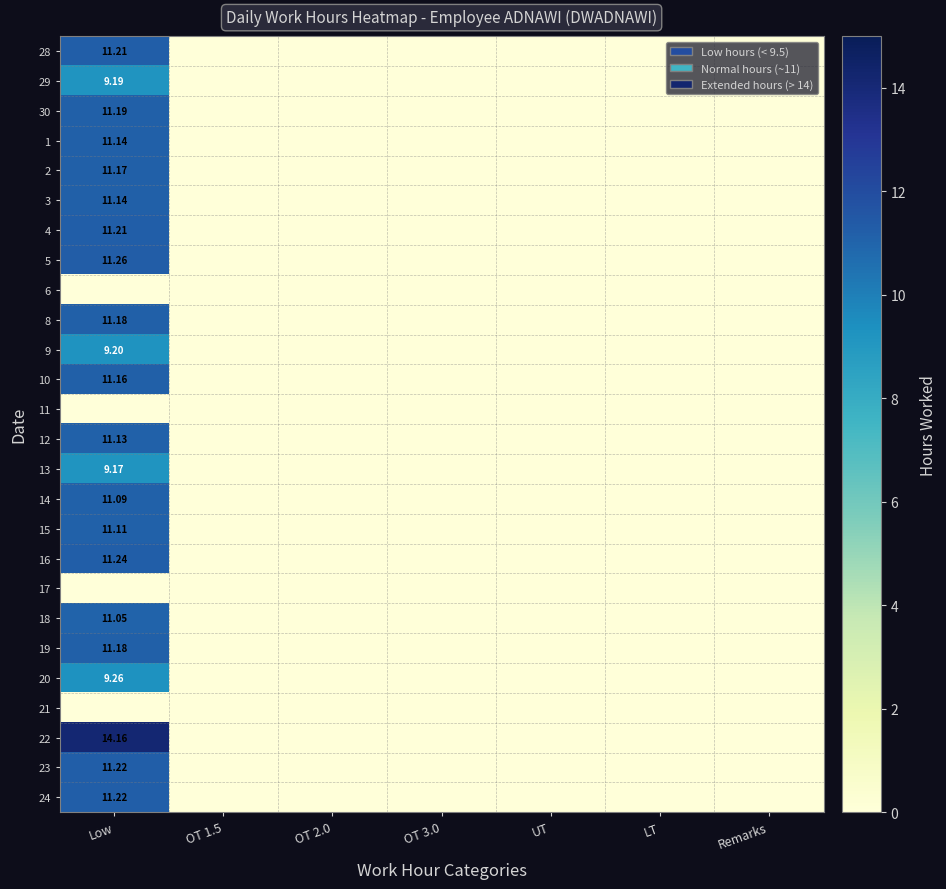

At which category is the sum across all series the highest?

Low